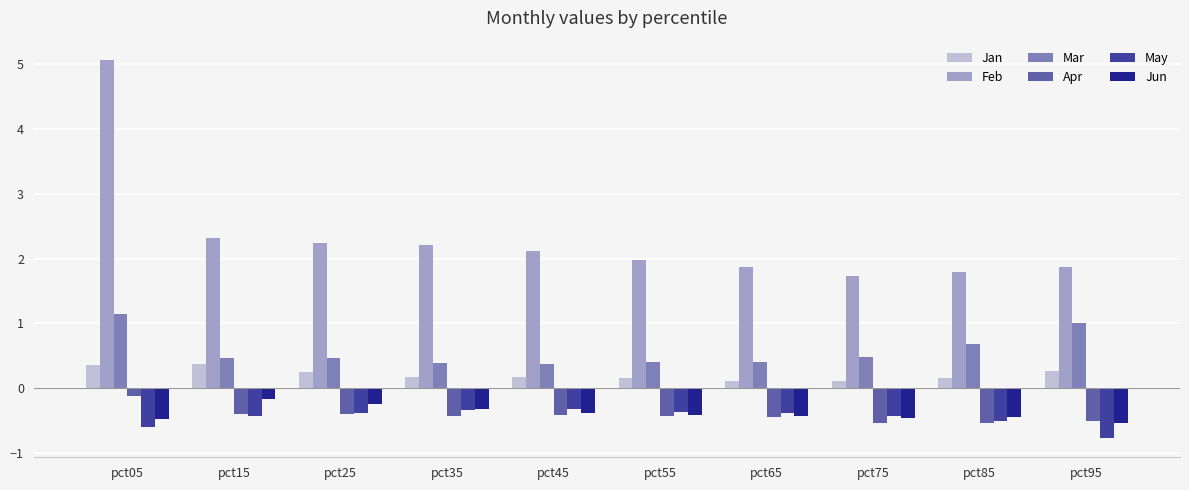

What is the sum of all Jan values?

2.1